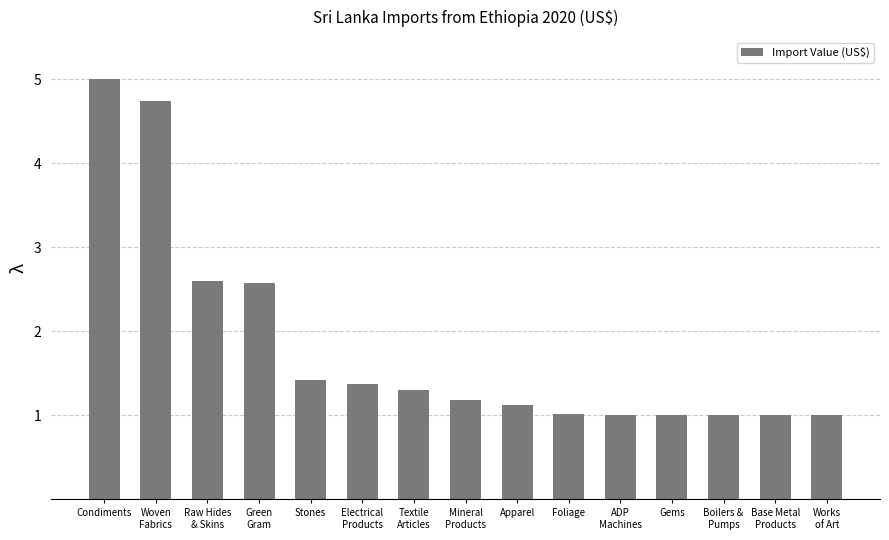

What is the ratio of the value at Works
of Art to the value at Electrical
Products?

0.7